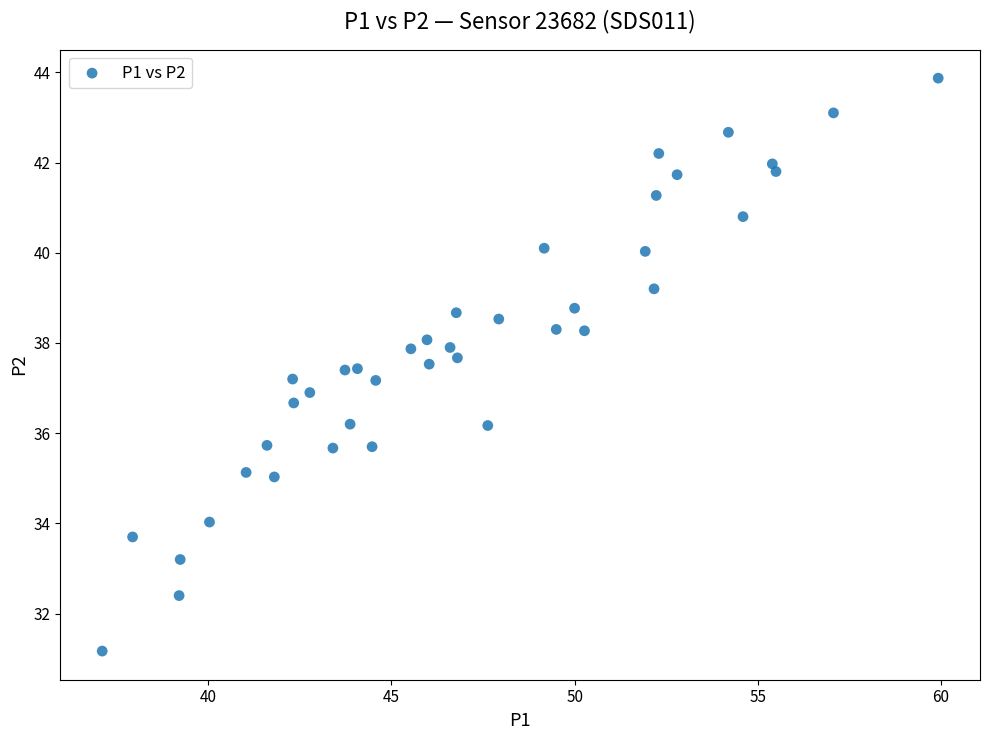

What is the range of X values (max minus min)?

22.8